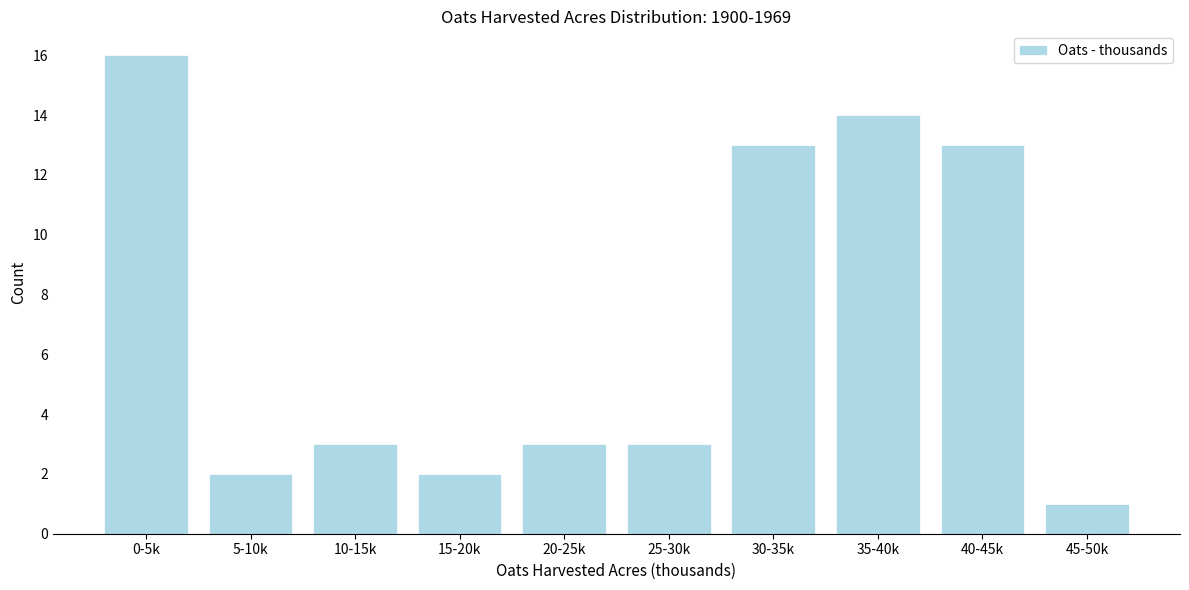

Reading right to left, extract all data points from this chart.

45-50k=1	40-45k=13	35-40k=14	30-35k=13	25-30k=3	20-25k=3	15-20k=2	10-15k=3	5-10k=2	0-5k=16